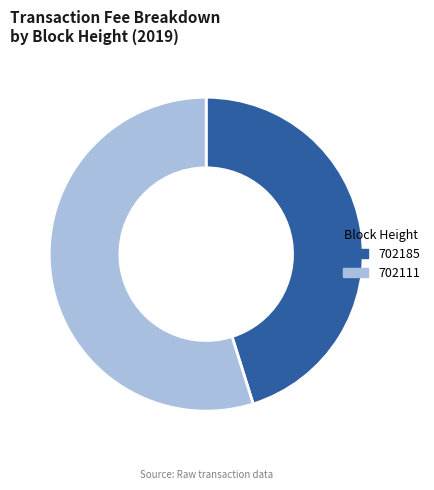

Rank the categories by value from lowest to highest.

702185, 702111